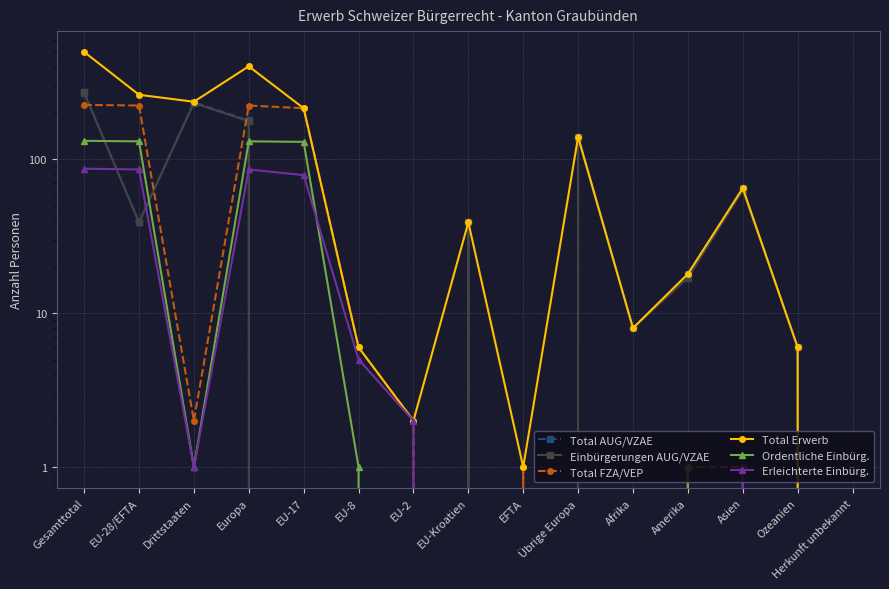

Is it true that Total Erwerb equals 3 at Ozeanien?

False